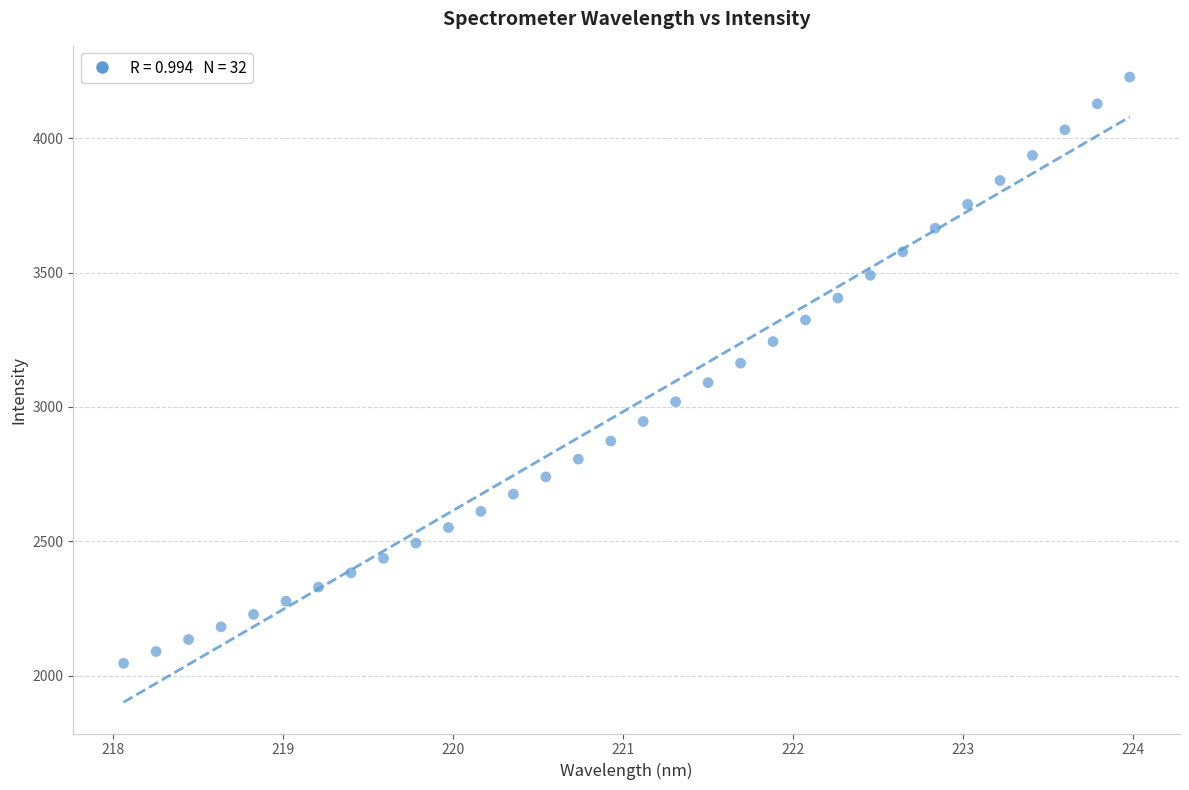

What is the range of X values (max minus min)?

5.9